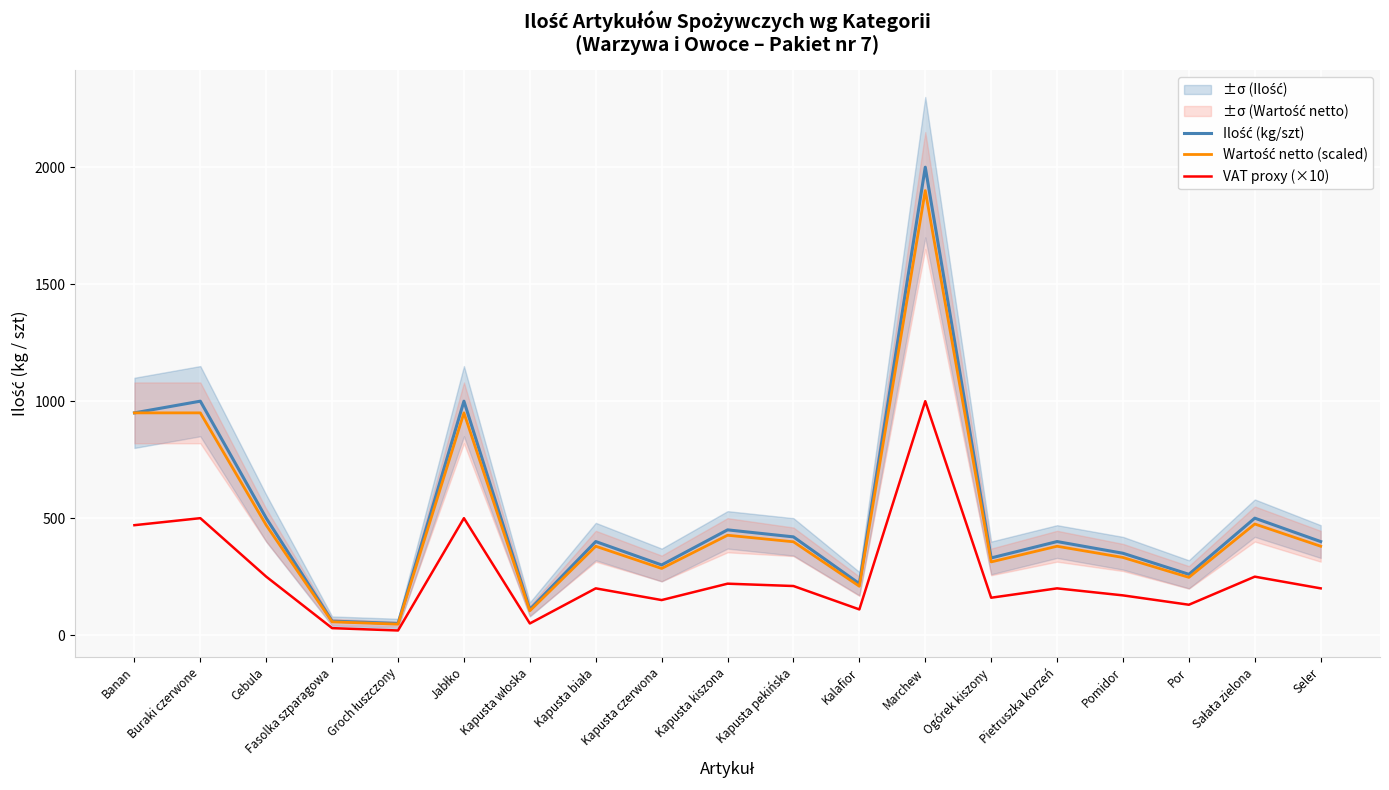

Rank the series at Banan from highest to lowest value.

Ilość (kg/szt), Wartość netto (scaled), VAT proxy (×10)